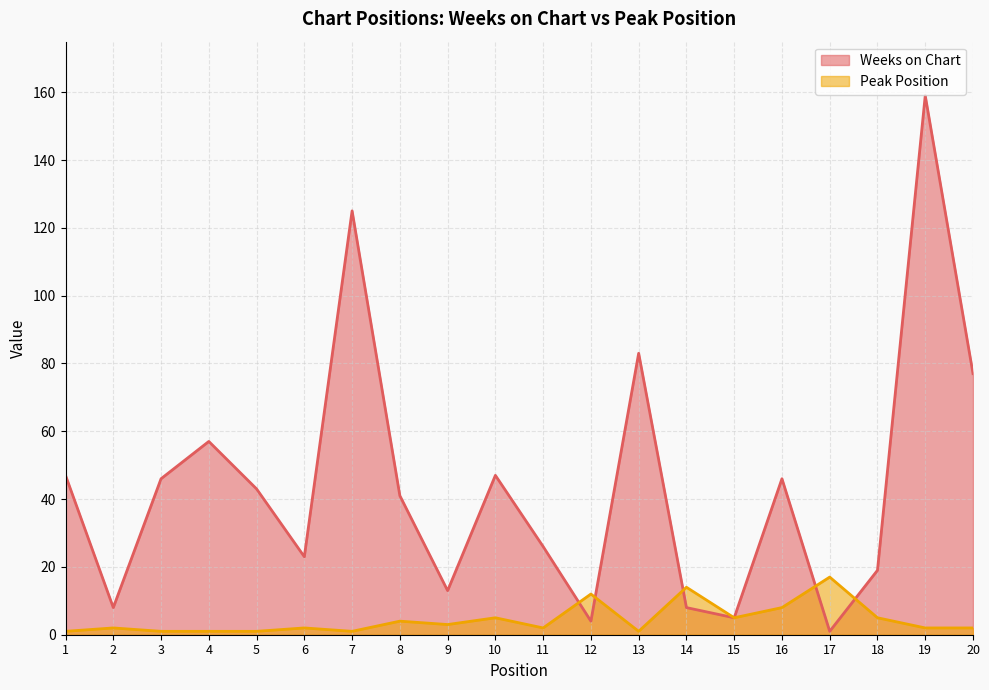

What is the maximum value shown in the chart?

159